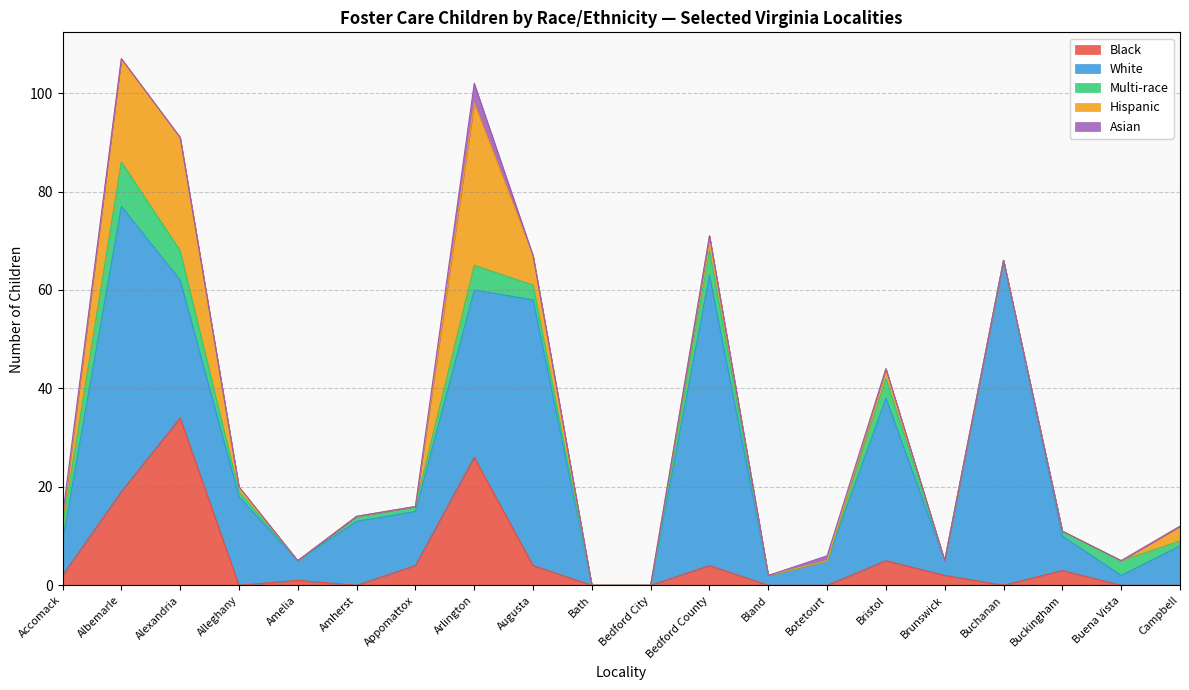

Where is the first local minimum for Multi-race?

Amelia